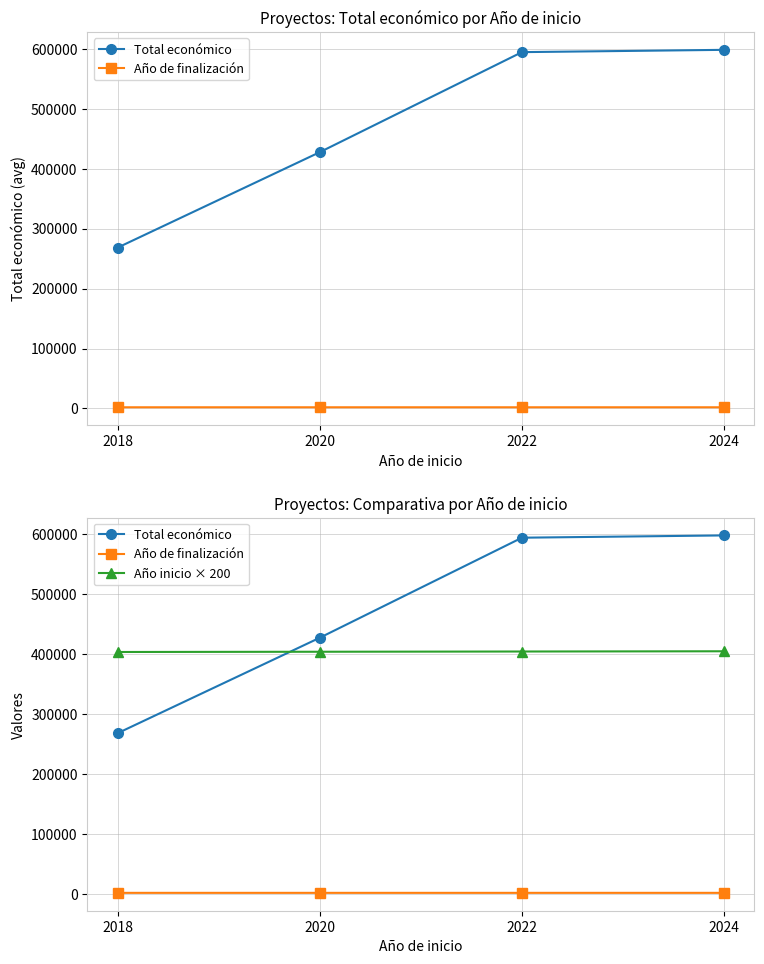

List the series in order of their peak value, lowest first.

Año de finalización, Año inicio × 200, Total económico